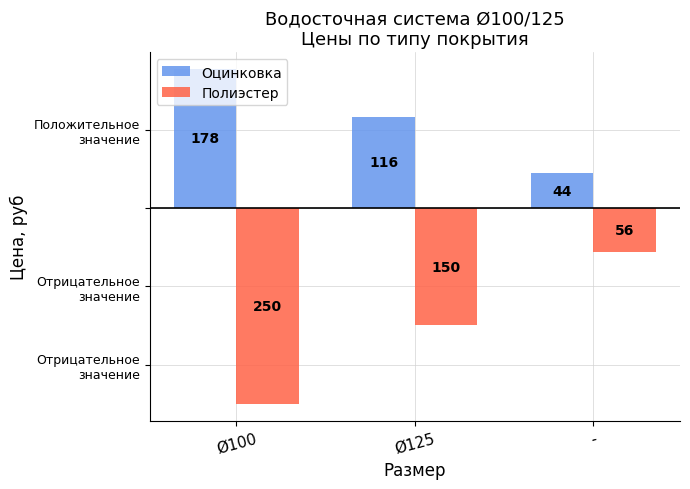

What is the difference between the maximum and minimum values in the Оцинковка series?

133.2